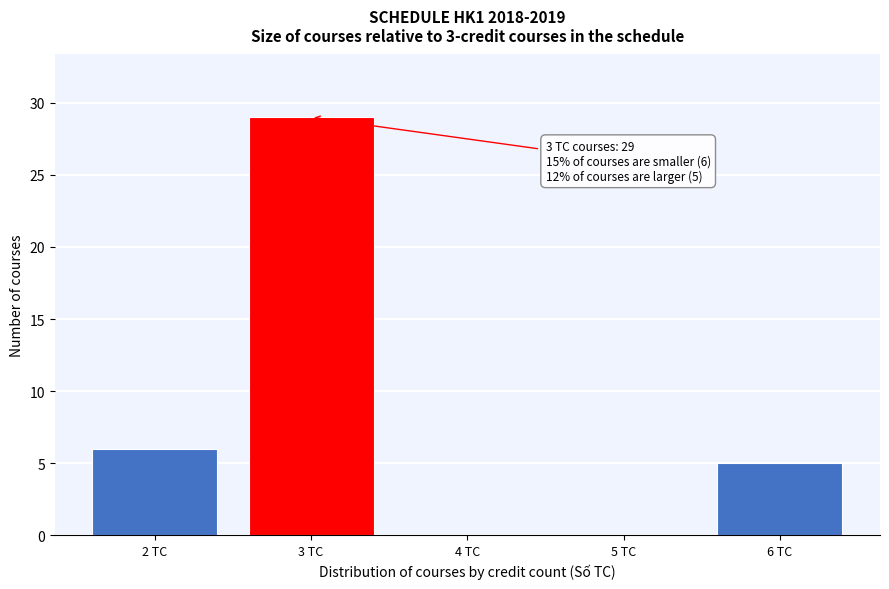

Reading left to right, extract all data points from this chart.

2 TC=6	3 TC=29	4 TC=0	5 TC=0	6 TC=5